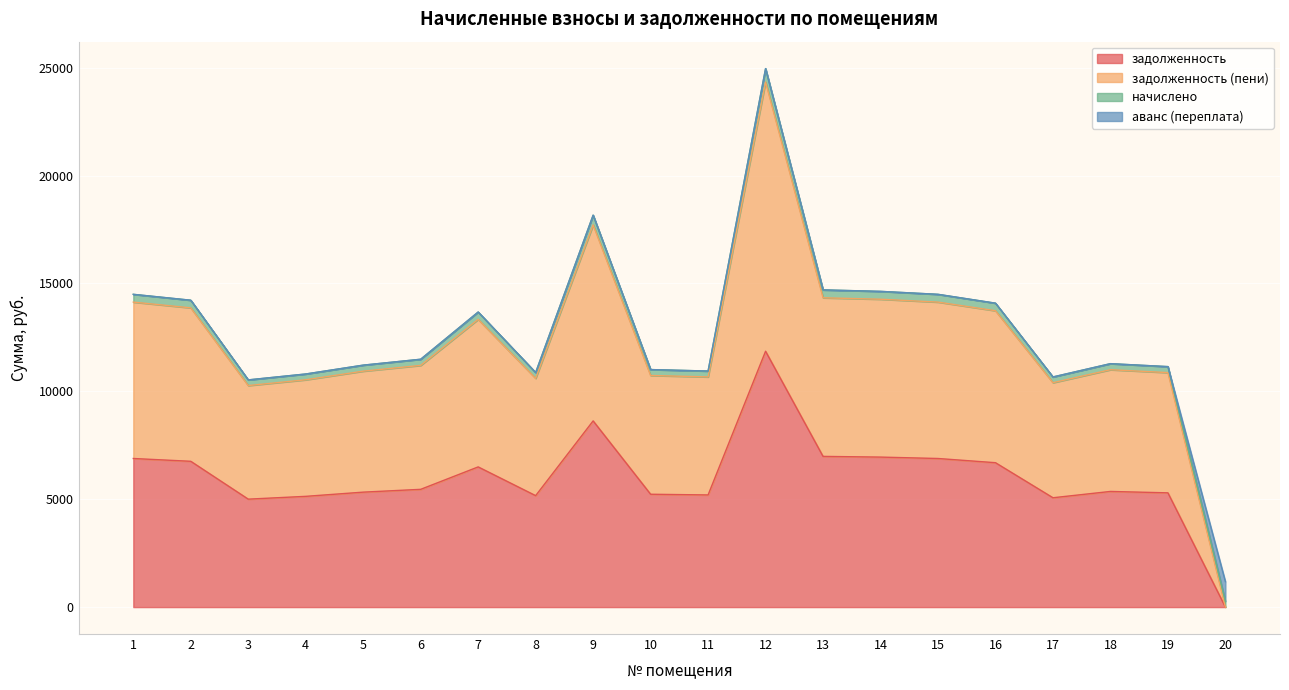

What is the difference between the second highest and second lowest values in the задолженность series?

3626.3